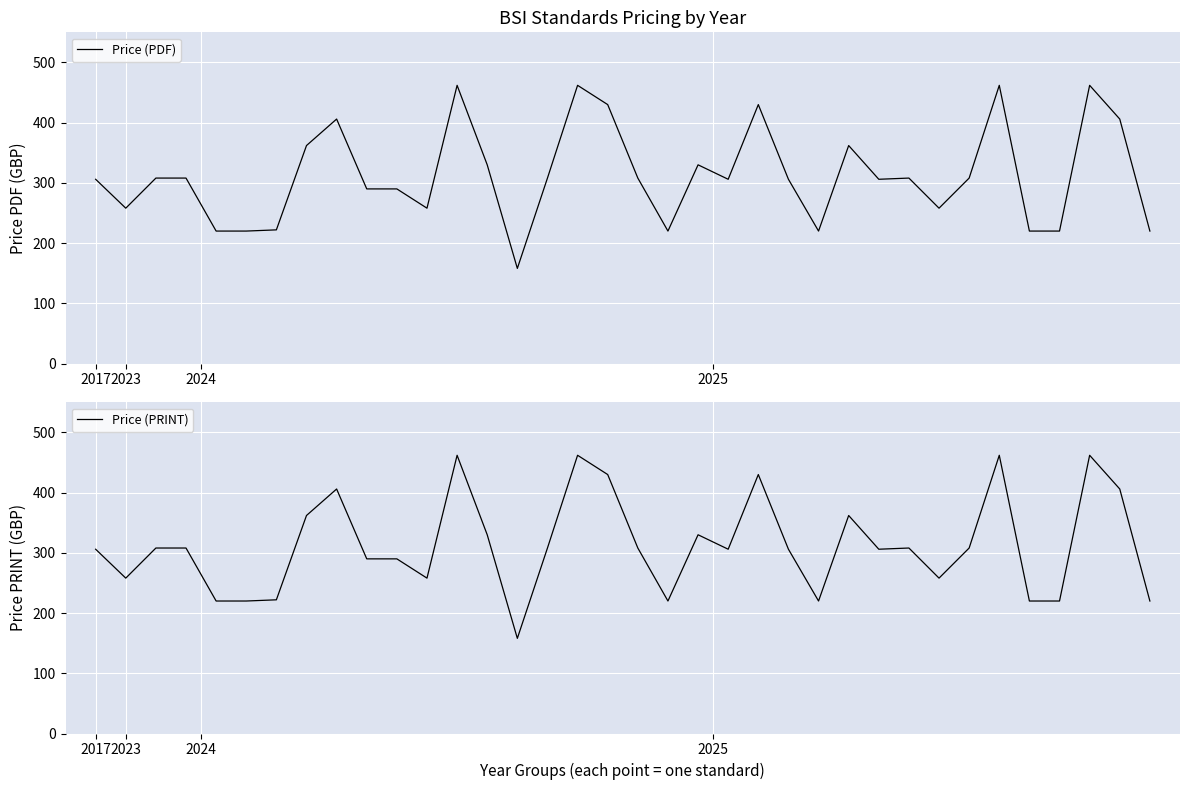

What is the label of the 2nd point from the right?

34